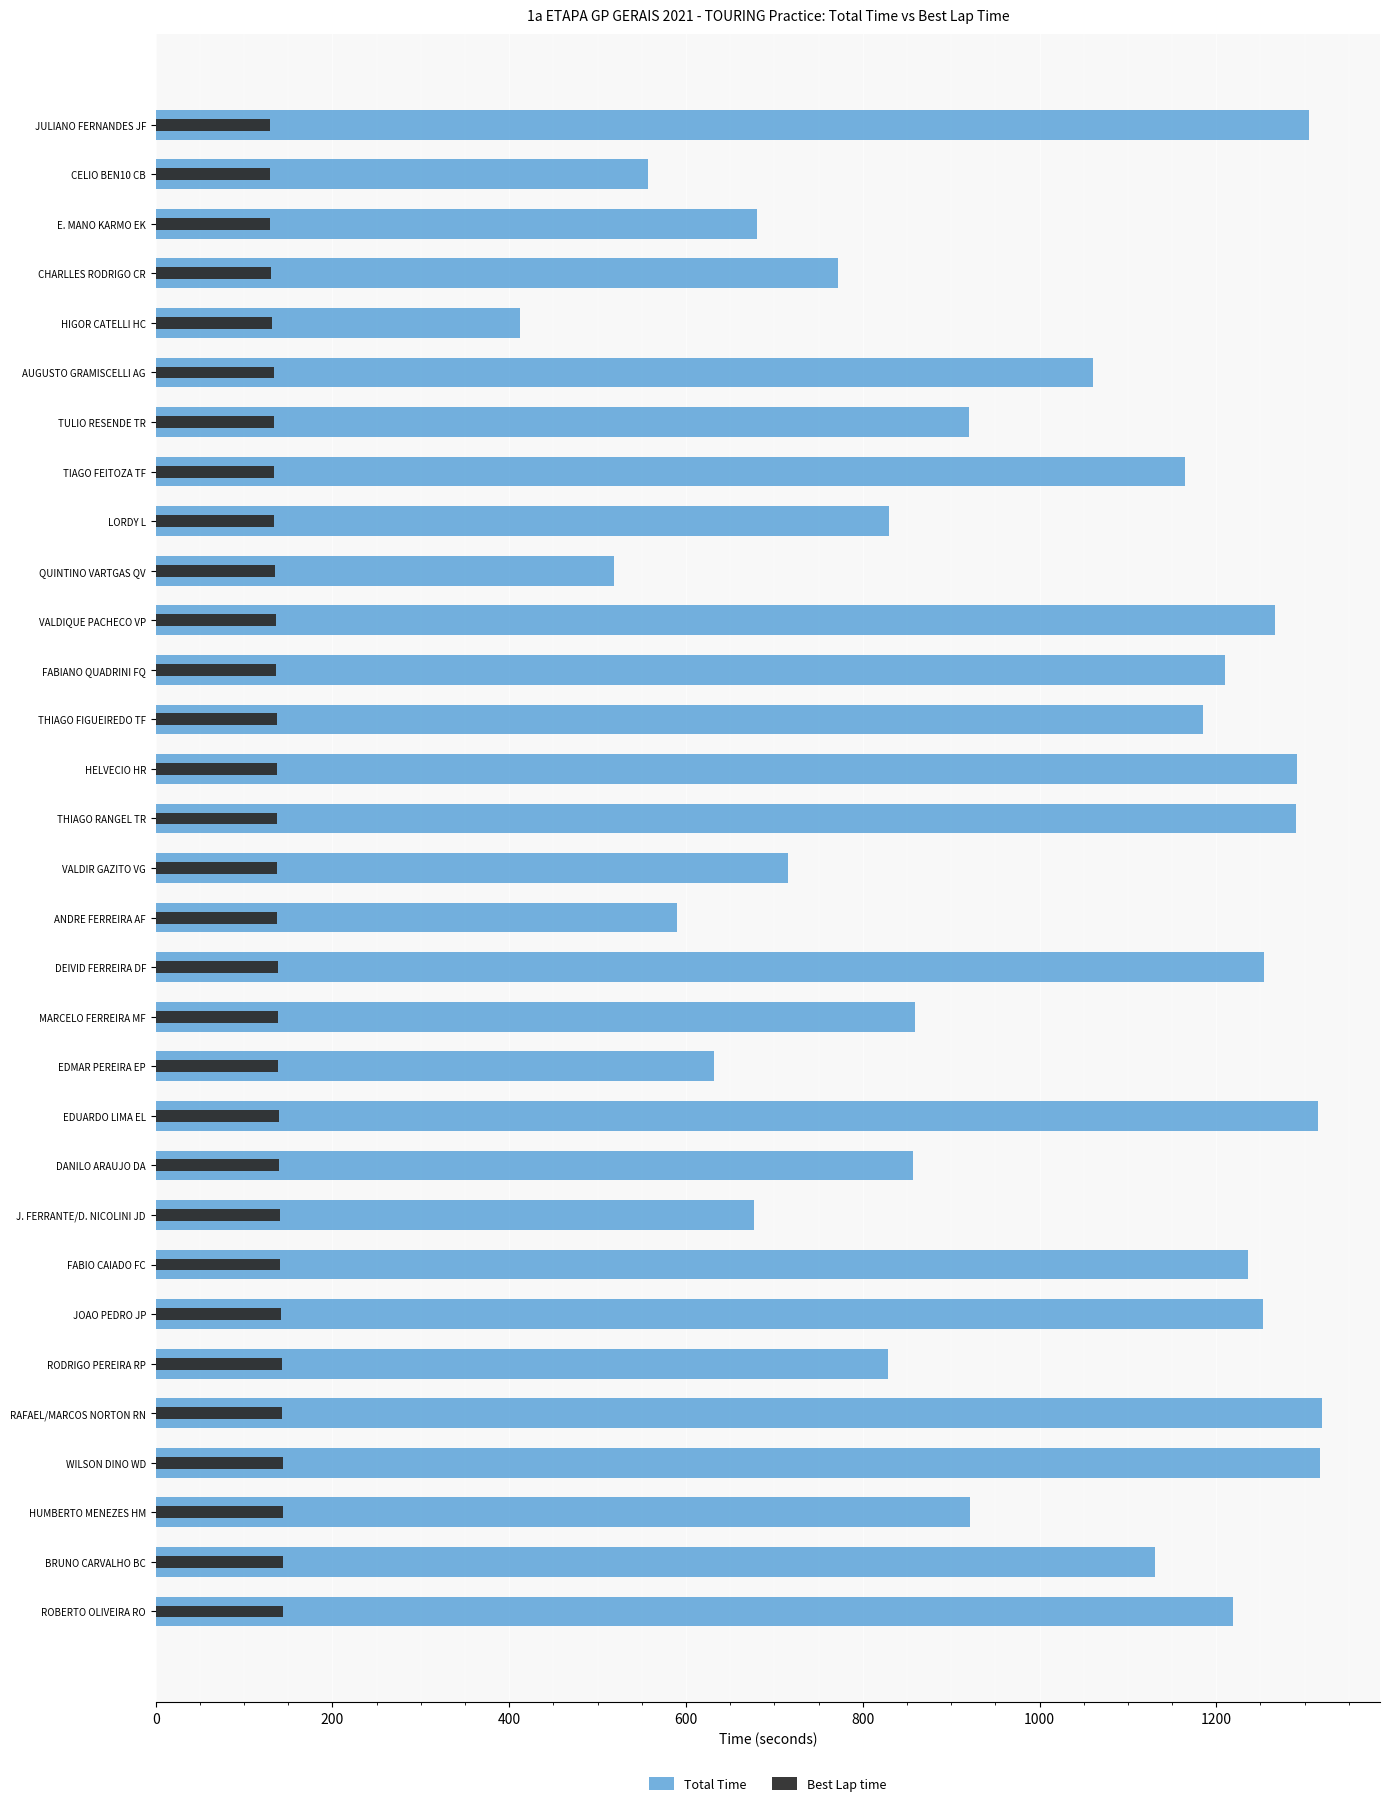

How many data points does each series have?

31